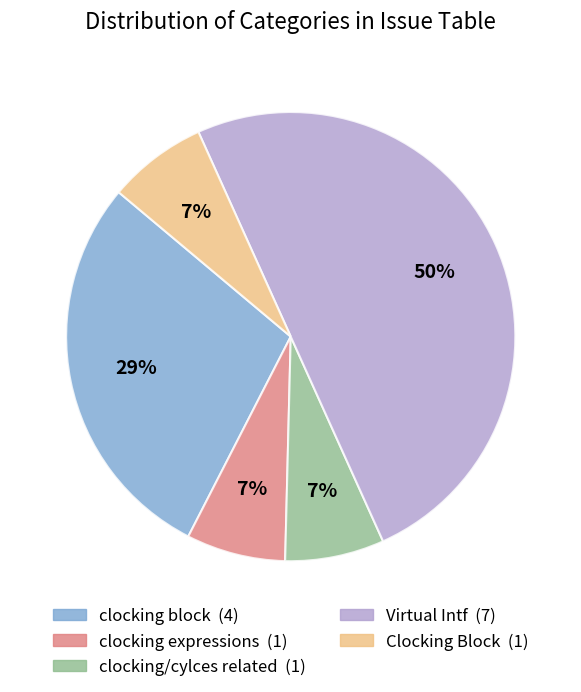

To the nearest percent, what portion does Virtual Intf represent?

50%